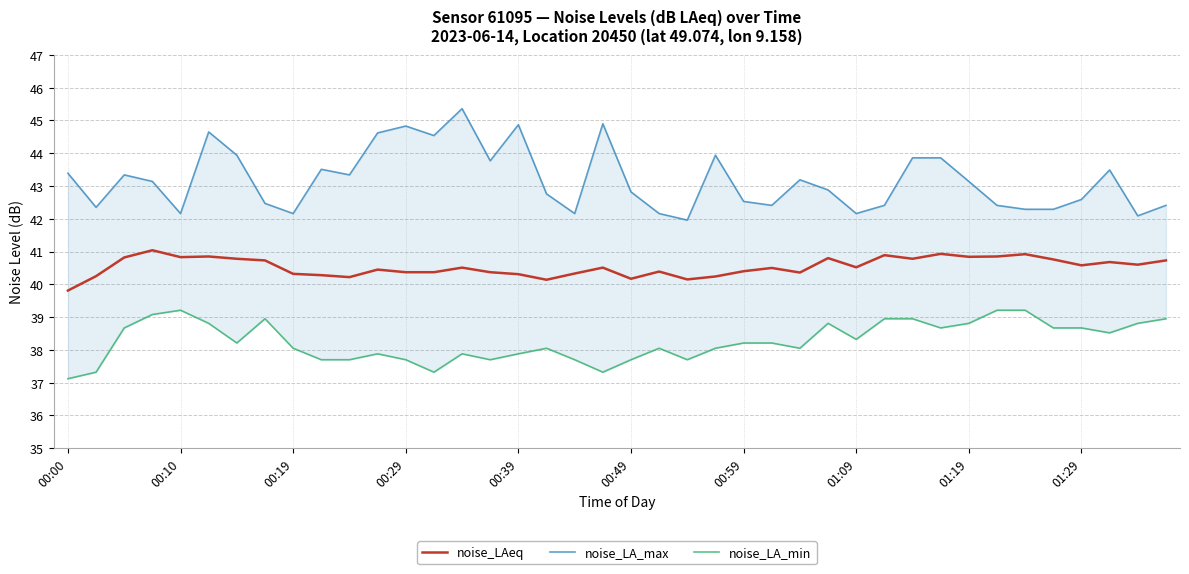

What is the minimum value for noise_LAeq?

39.8